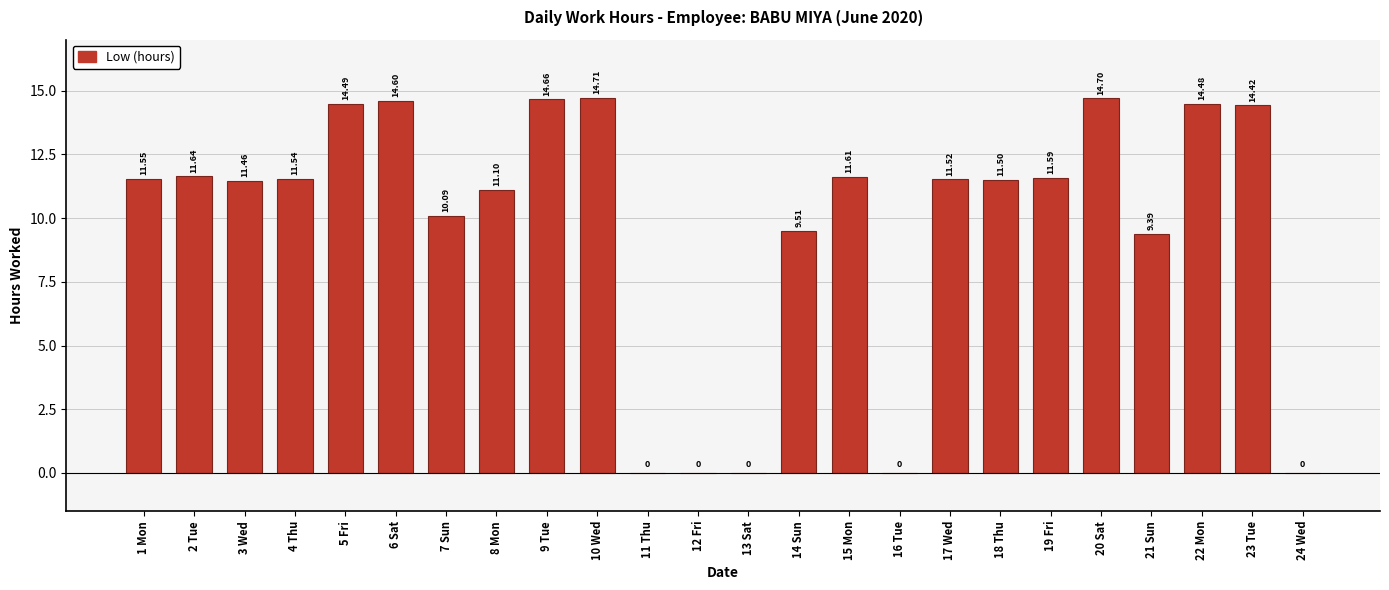

The value at 15 Mon is 11.6. True or false?

True